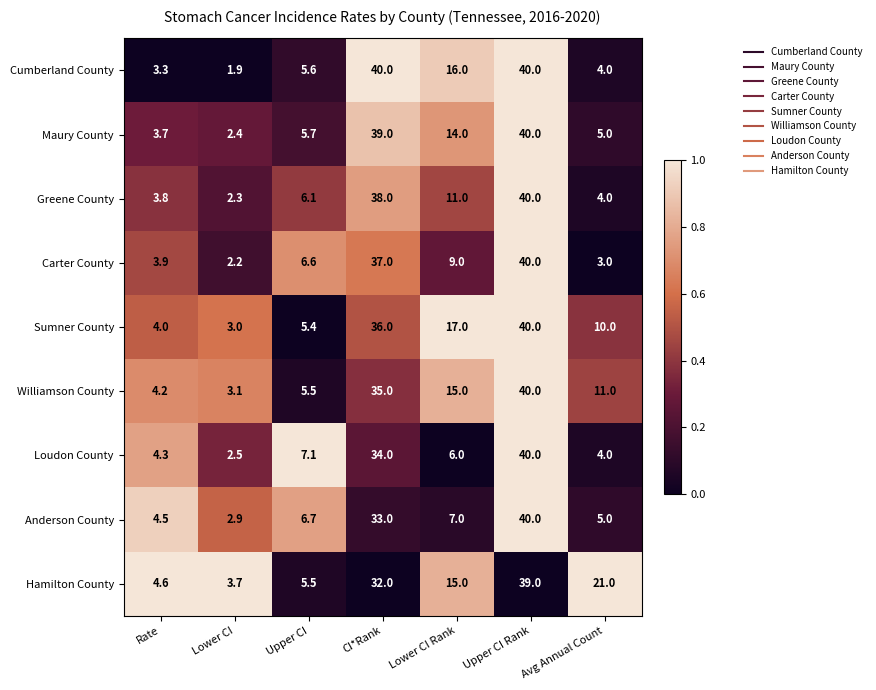

Is it true that Greene County equals 22.0 at Upper CI Rank?

False